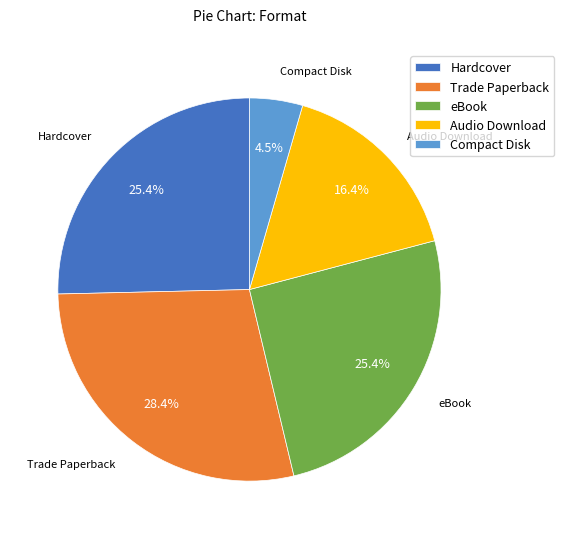

What portion of the pie excludes Trade Paperback?

71.6%